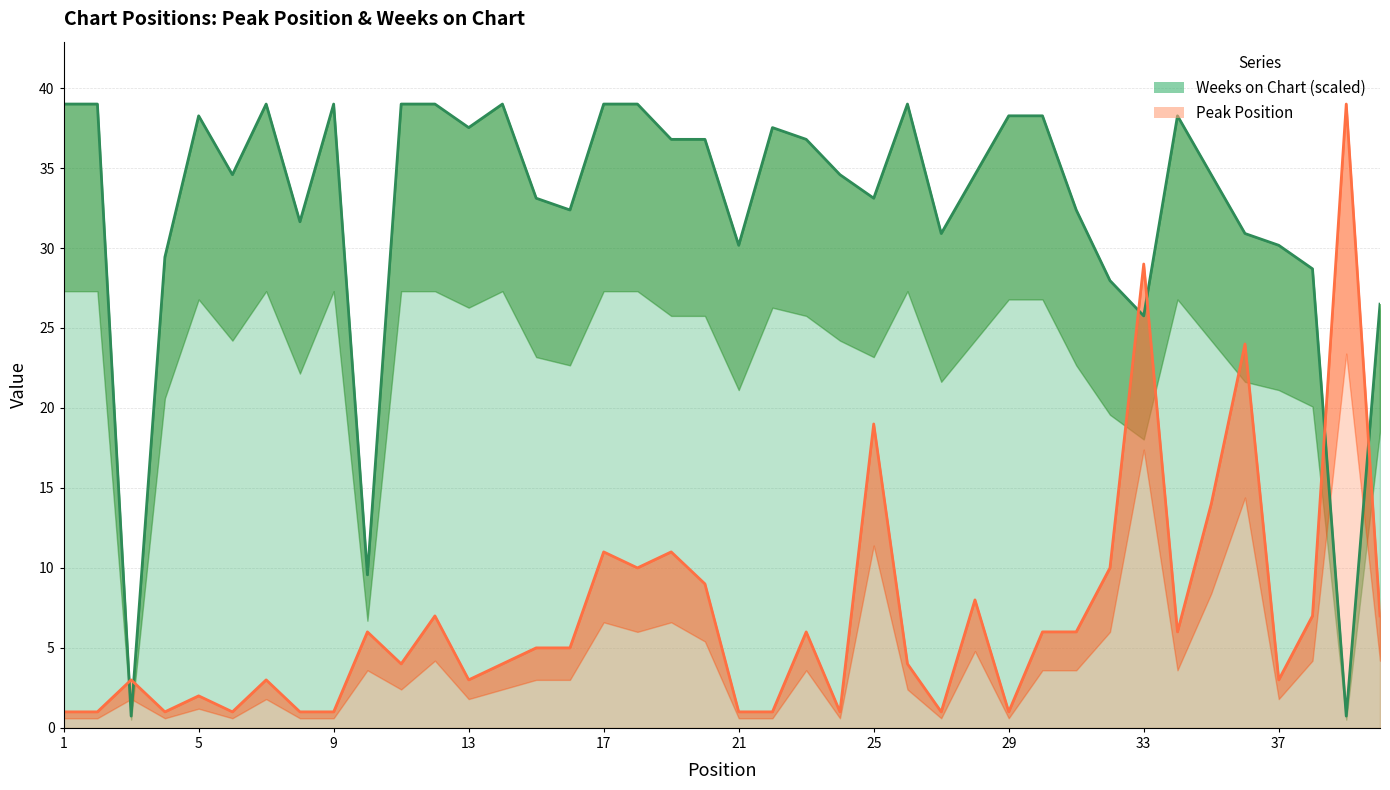

List the series in order of their overall mean, highest first.

Weeks on Chart, Peak Position